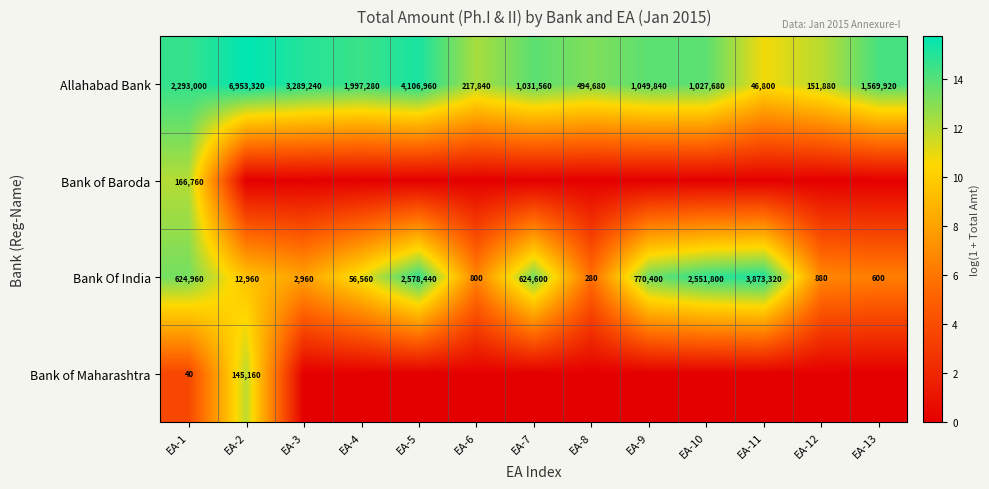

What is the sum of all Bank Of India values?

11098560